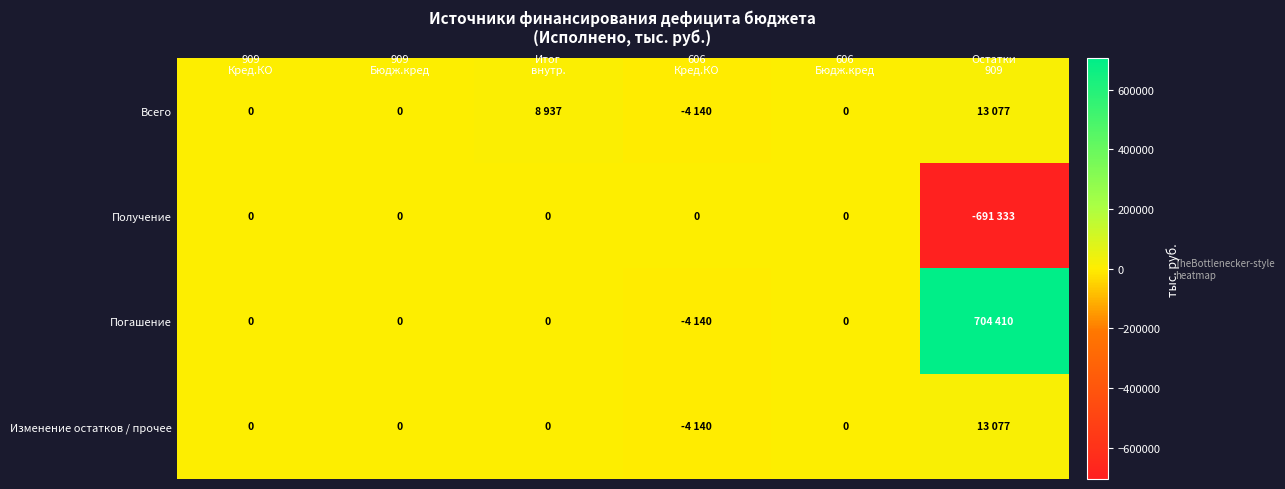

Which series has the largest range (max minus min)?

Погашение